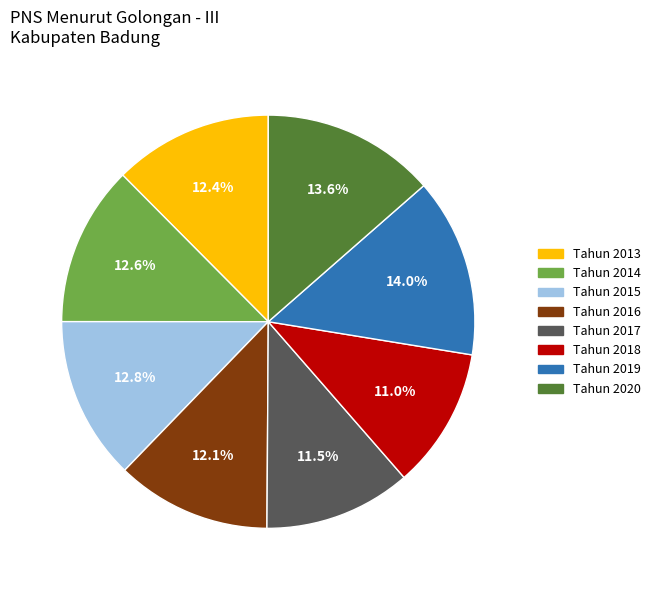

Does any single category account for the majority?

No